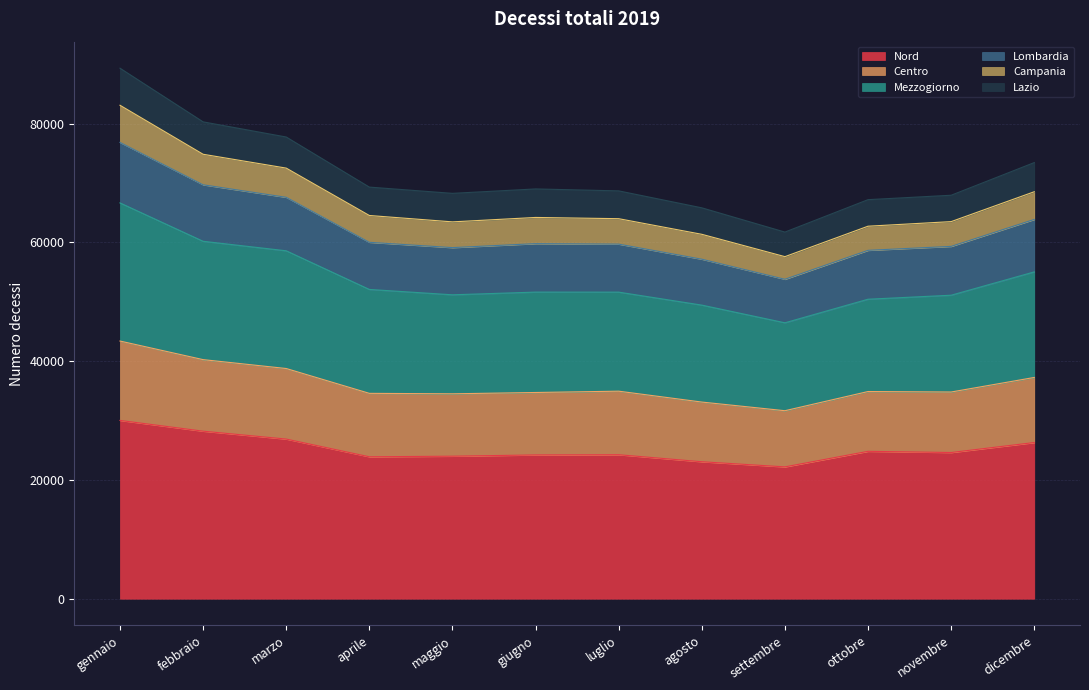

Between marzo and settembre, which series saw the biggest shift?

Mezzogiorno